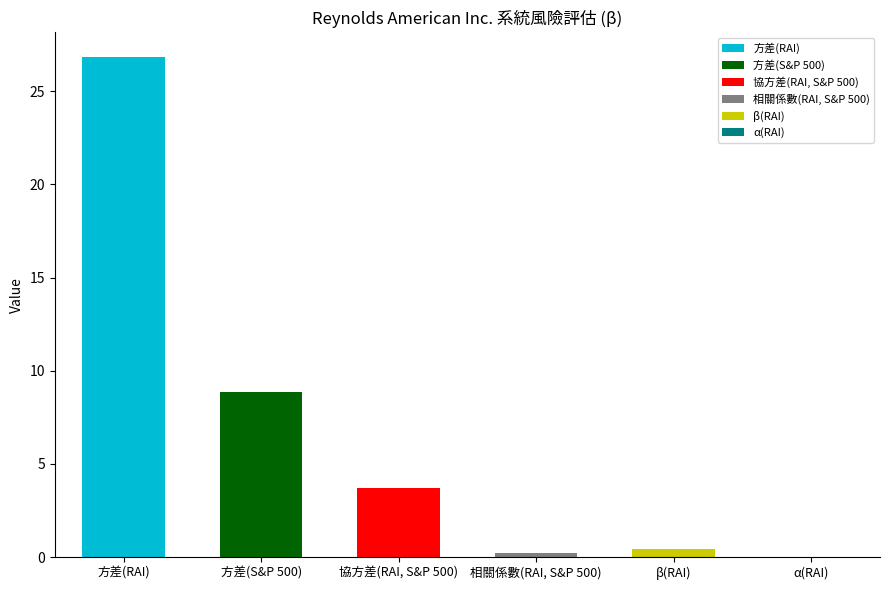

How many values are below 3?

3